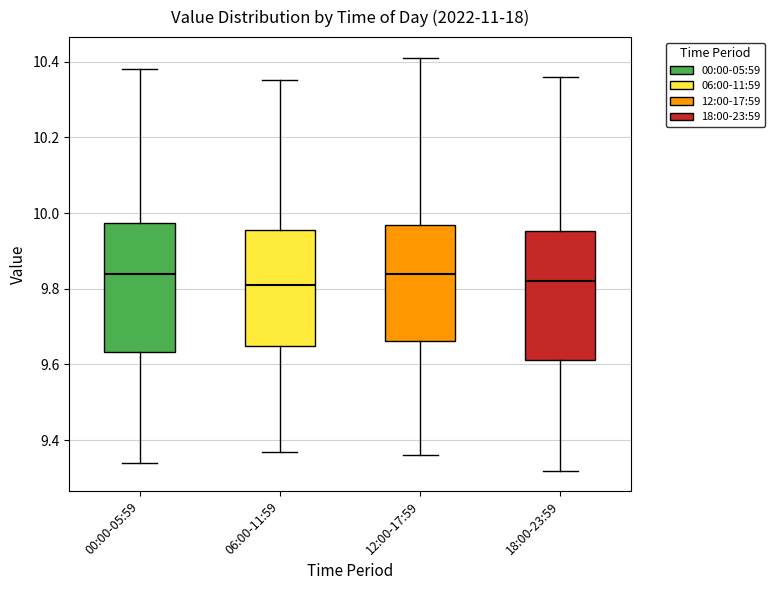

Reading left to right, transcribe this box plot: for each box, give where its median line is, the range the box spans, and where its two whiskers end, as read against the y-axis. The values are not printed on the chart, so give them approximately, as read against the axis.

00:00-05:59: median 9.84, box 9.64 to 9.98, whiskers 9.34 to 10.38
06:00-11:59: median 9.82, box 9.64 to 9.96, whiskers 9.38 to 10.36
12:00-17:59: median 9.84, box 9.66 to 9.96, whiskers 9.36 to 10.42
18:00-23:59: median 9.82, box 9.62 to 9.96, whiskers 9.32 to 10.36